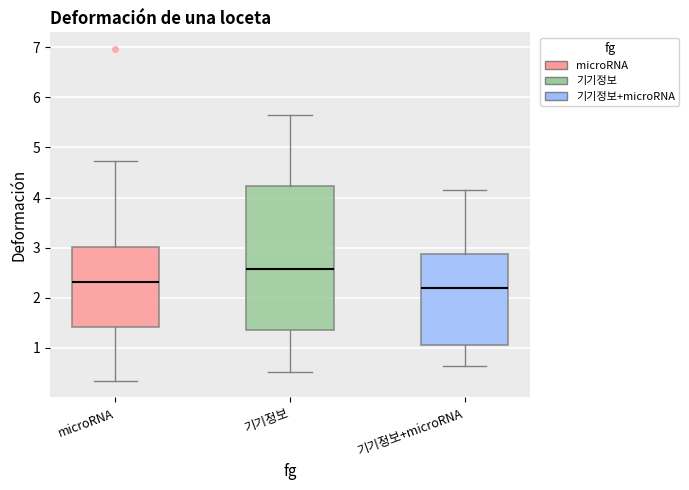

Which box is the tallest, from its lower edge to its upper edge?

기기정보